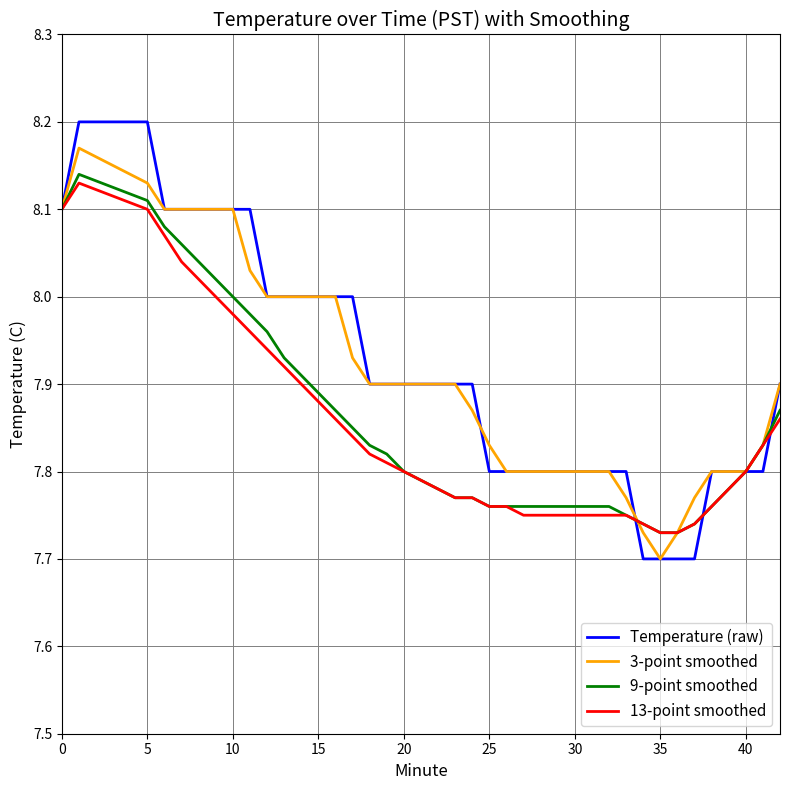

Which series has the largest range (max minus min)?

Temperature (raw)